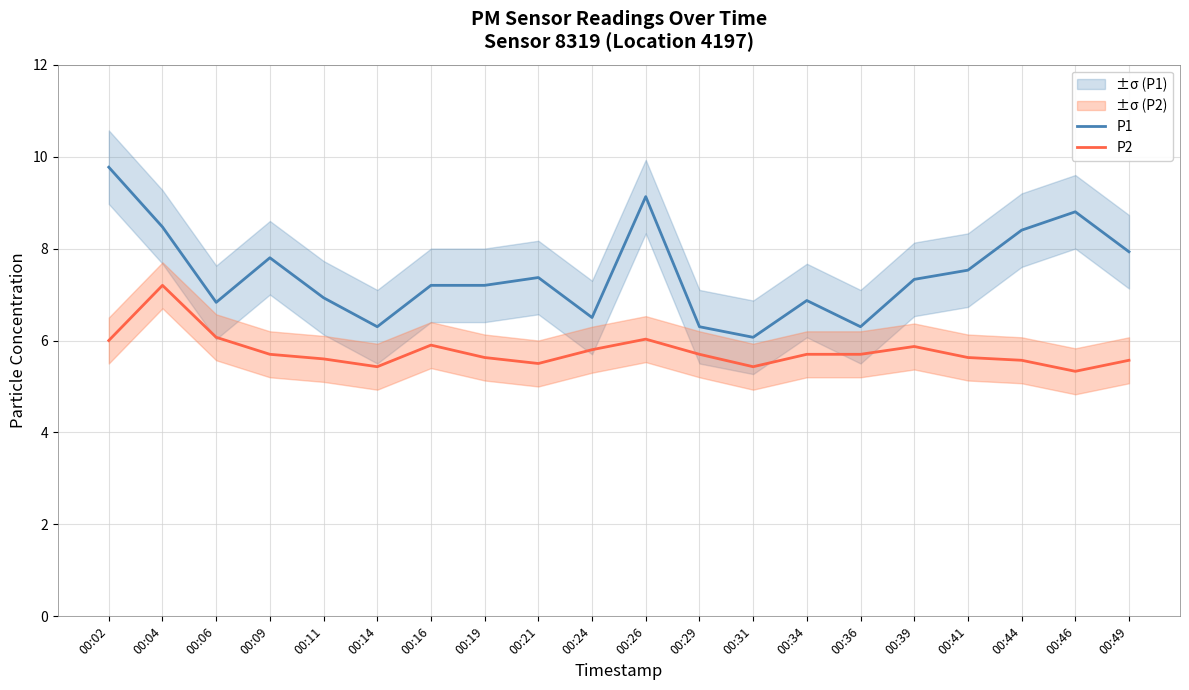

True or false: P2 has more than 2 interior local peaks.

True